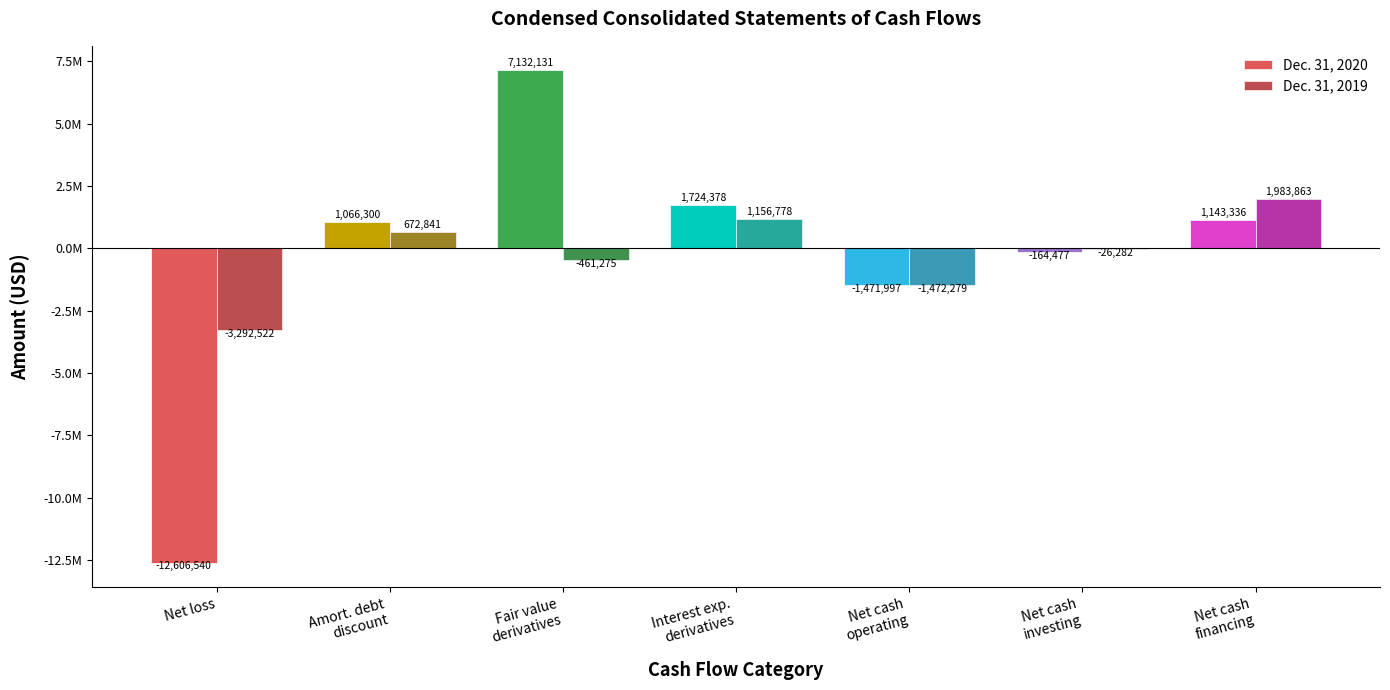

Are the bars horizontal?

No